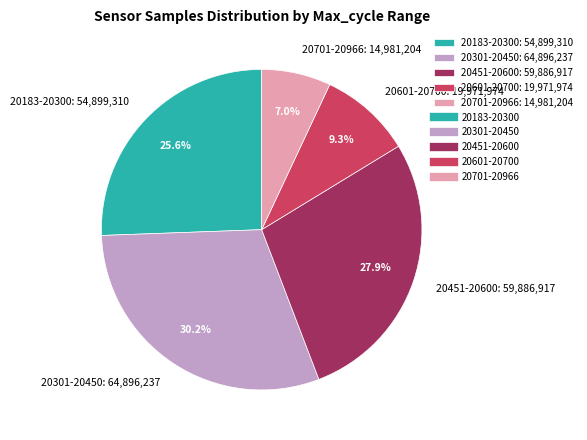

Between 20601-20700: 19,971,974 and 20451-20600: 59,886,917, which is larger?

20451-20600: 59,886,917